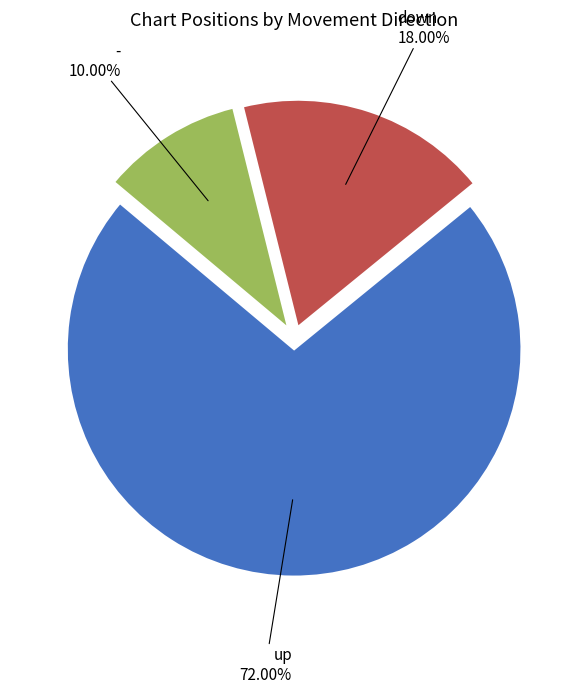

Does any single category account for the majority?

Yes